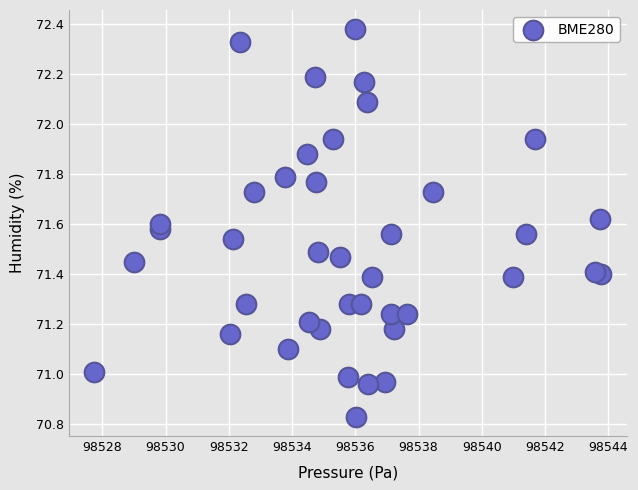

What is the range of X values (max minus min)?

16.0